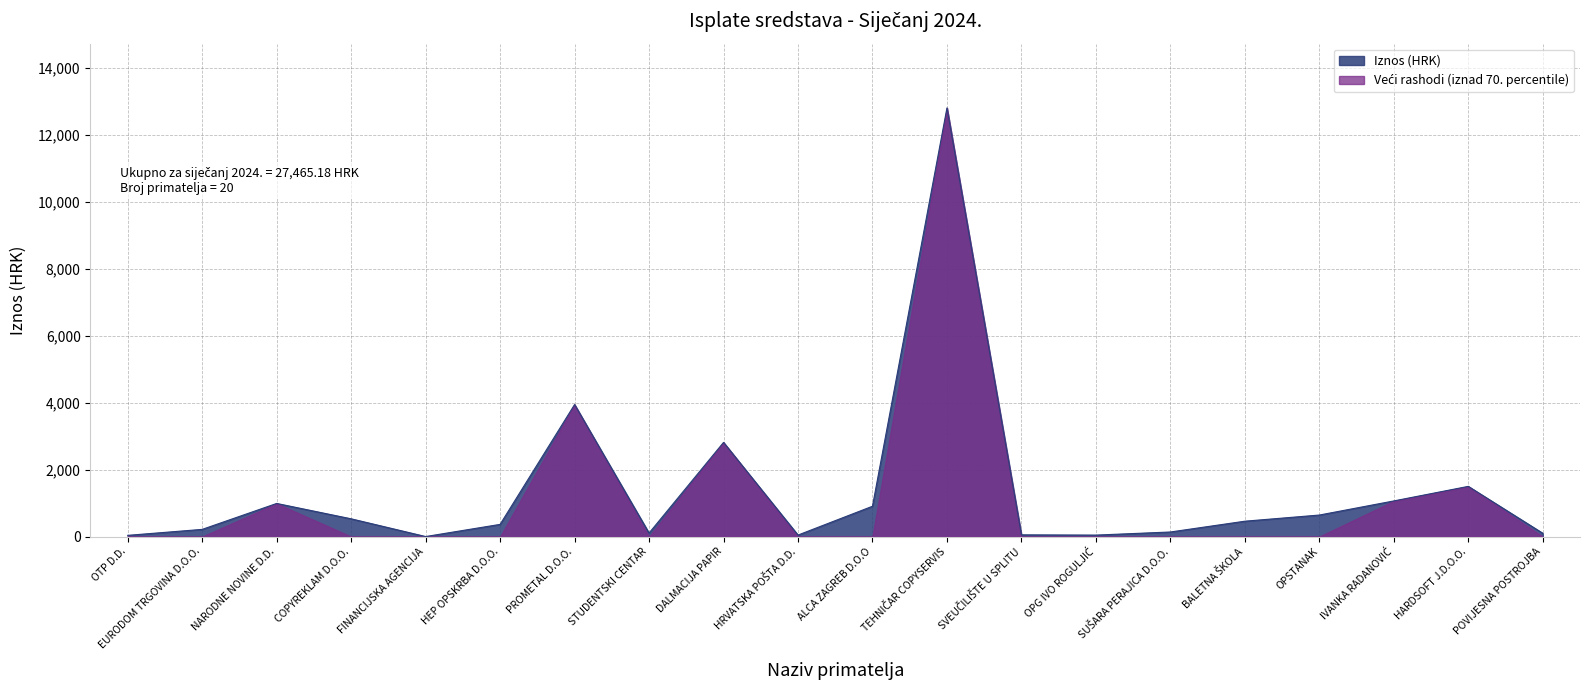

Is it true that the value at OPSTANAK is 643.8?

True